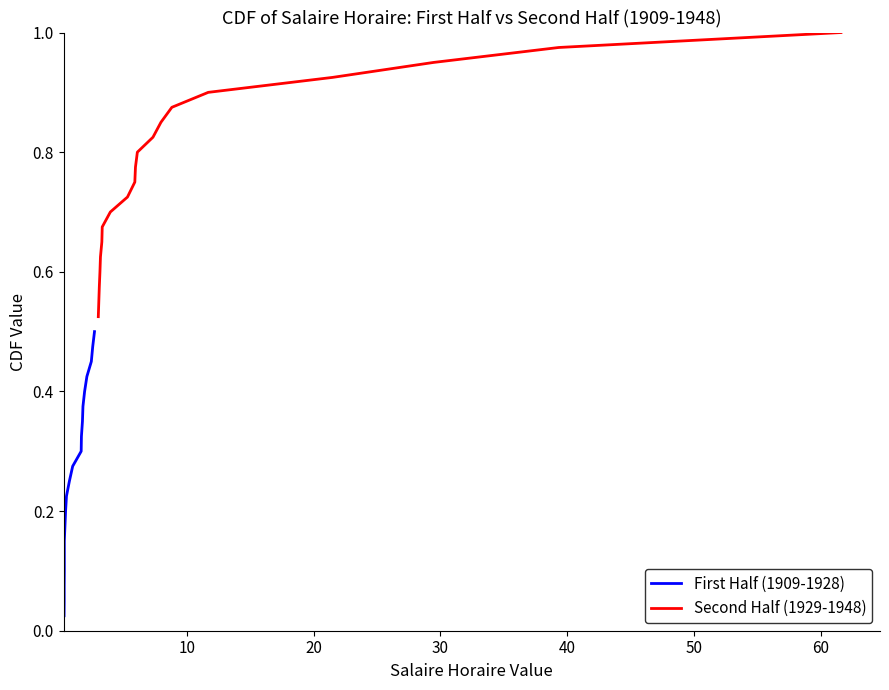

True or false: First Half (1909-1928) and Second Half (1929-1948) intersect in this chart.

False